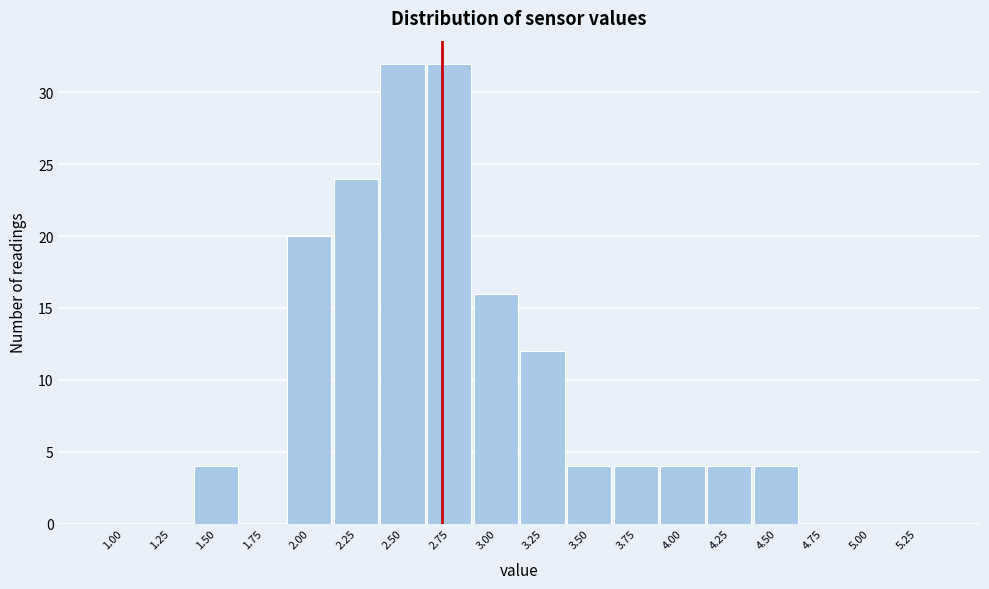

Reading left to right, list all the values displayed in this chart.

1.00=0	1.25=0	1.50=4	1.75=0	2.00=20	2.25=24	2.50=32	2.75=32	3.00=16	3.25=12	3.50=4	3.75=4	4.00=4	4.25=4	4.50=4	4.75=0	5.00=0	5.25=0